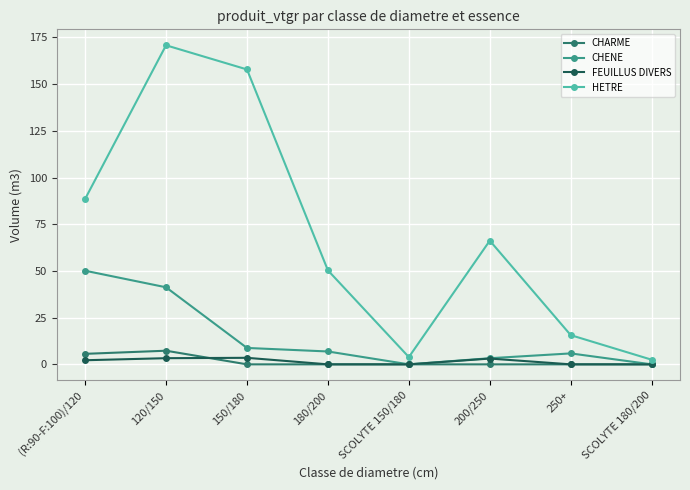

What is the label of the 5th point from the right?

180/200